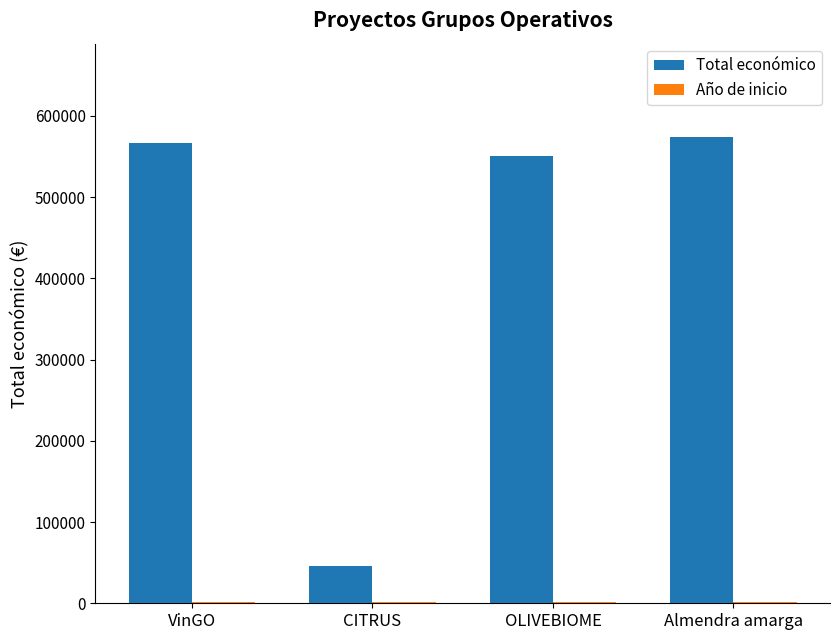

How many groups of bars are there?

4